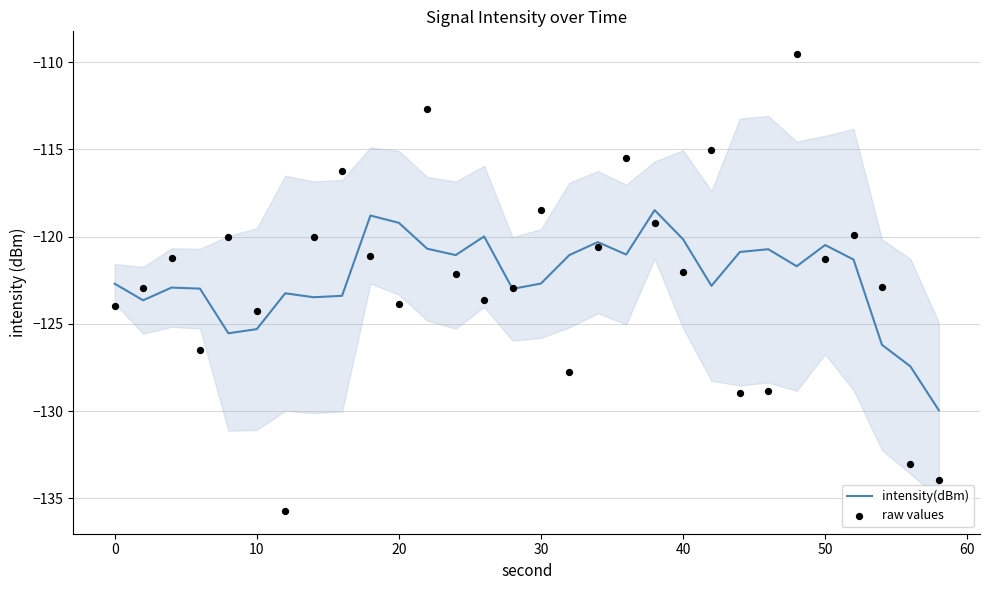

What is the minimum value for intensity(dBm)?

-129.9